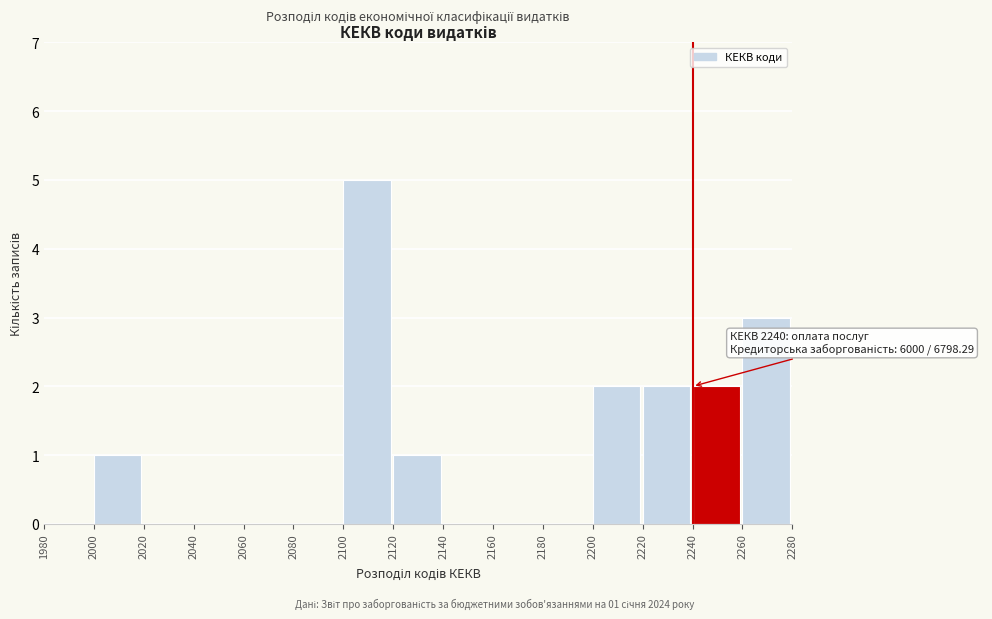

Which range on the x-axis has the tallest bar?

2100 to 2120